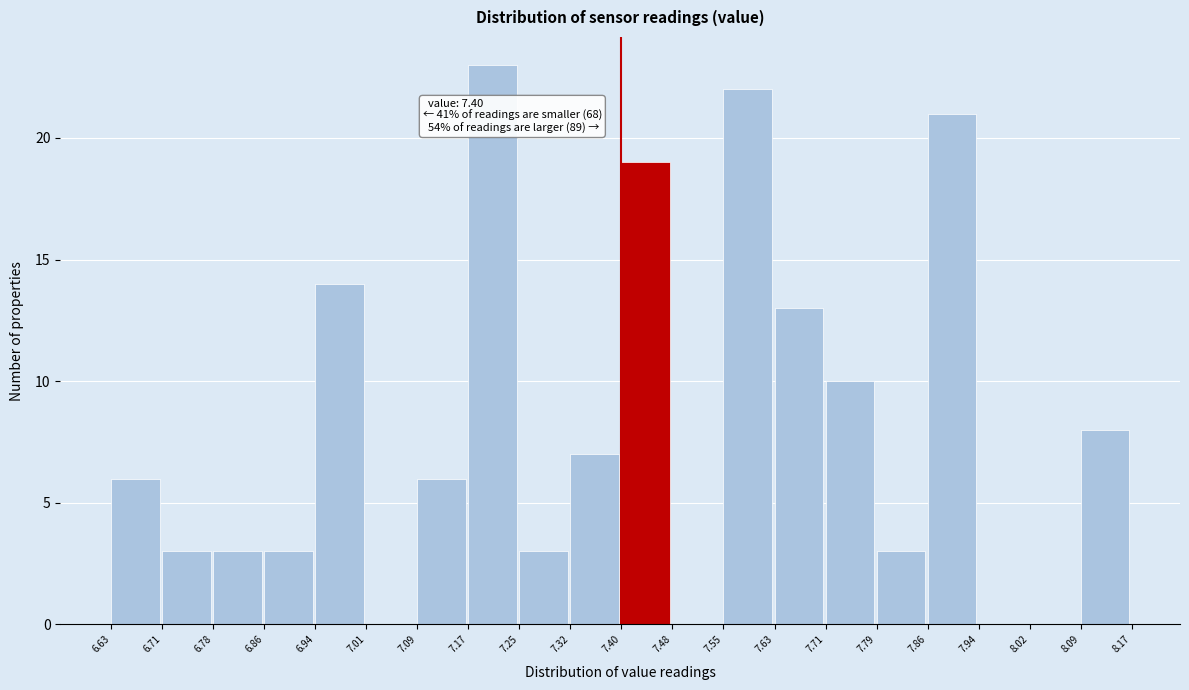

Over which range of the x-axis is the bar tallest?

7.17 to 7.25